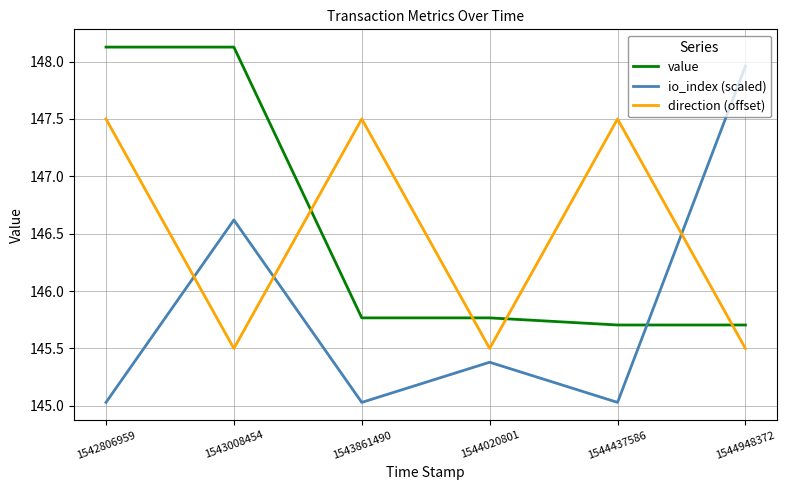

What is the maximum value shown in the chart?

148.1